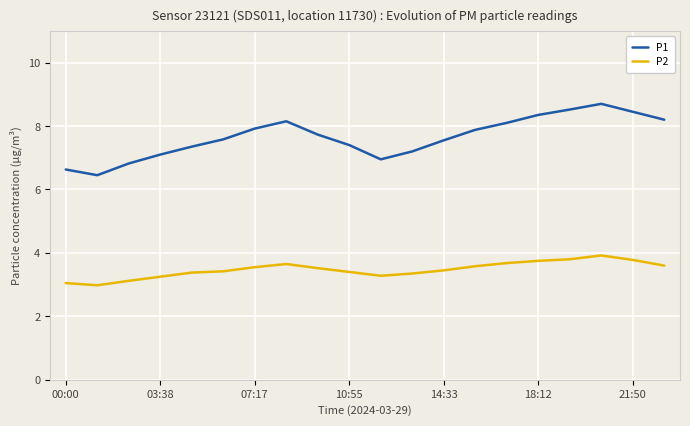

What is the lowest value of the P2 series?

3.0